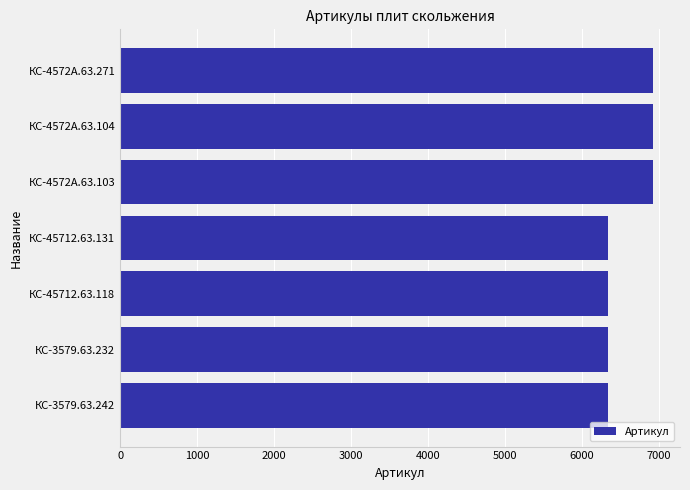

What is the sum of all values?

46139